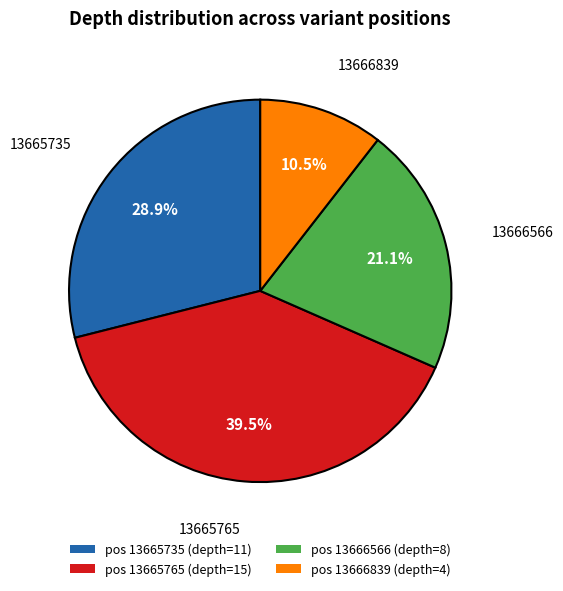

Is there any slice that represents more than half of the pie?

No